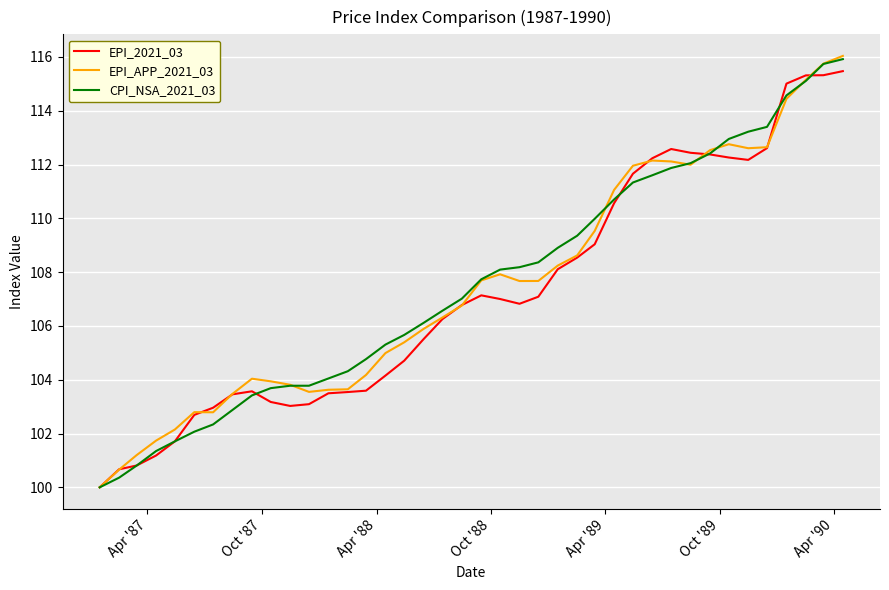

What is the minimum value for CPI_NSA_2021_03?

100.0